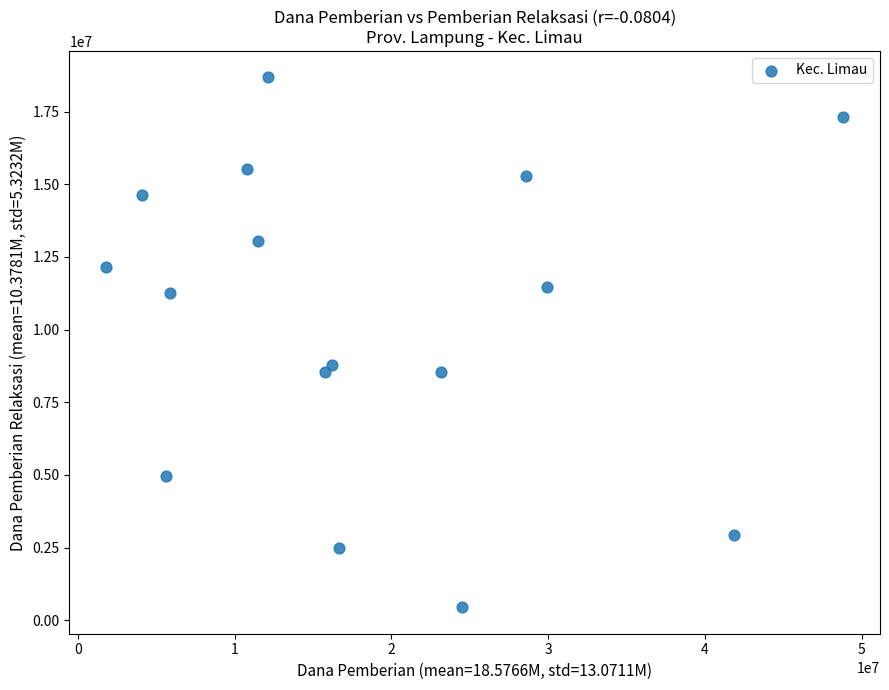

What Y value in the scatter plot is closest to 9562500?

8775000